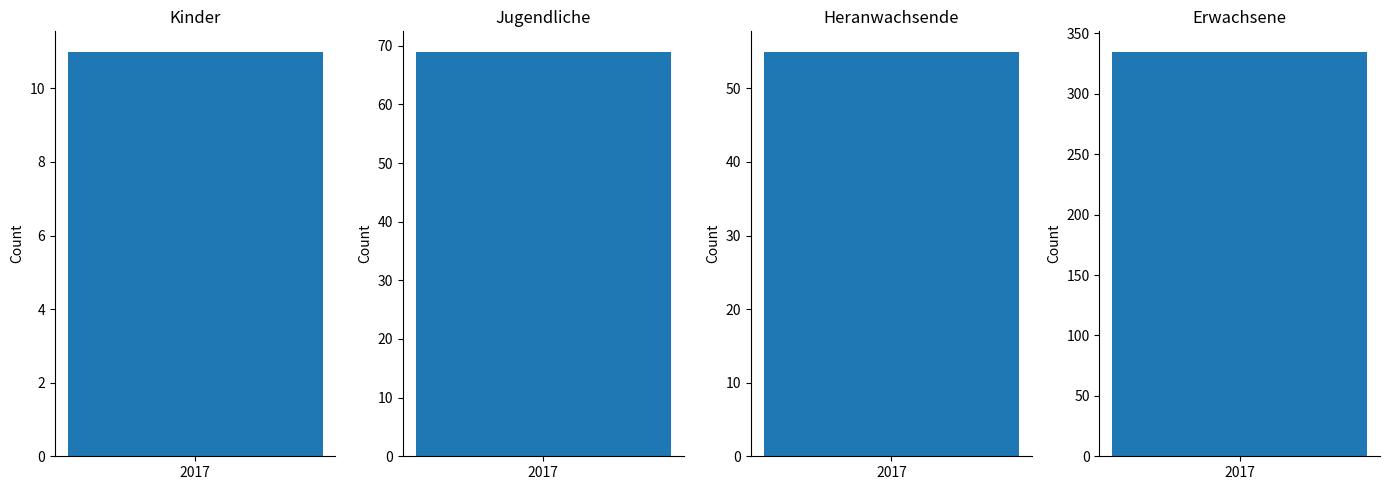

What is the minimum value shown in the chart?

11